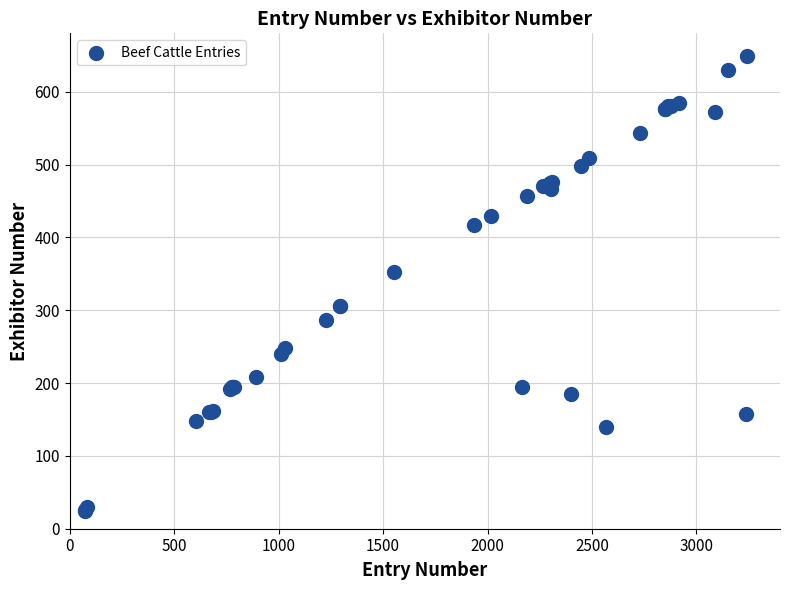

What Y value in the scatter plot is closest to 337?

352